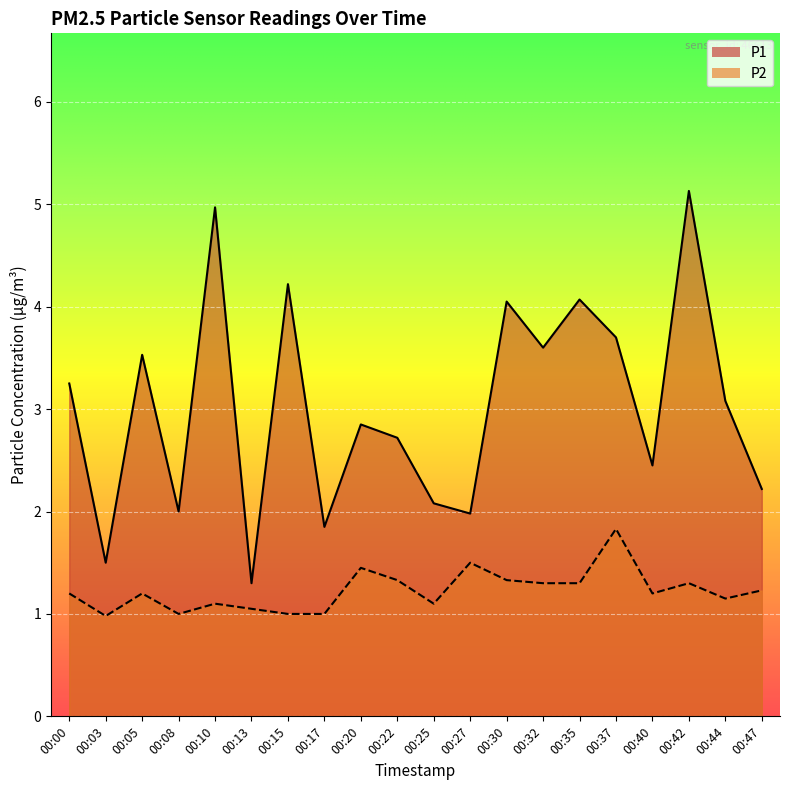

At which category does the chart reach its peak across all series?

00:42